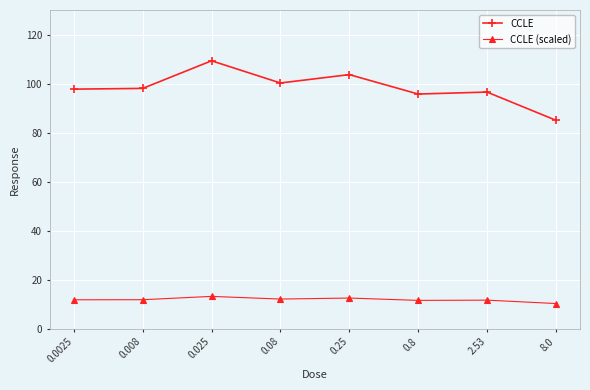

Is this an area chart (filled region under the line)?

No